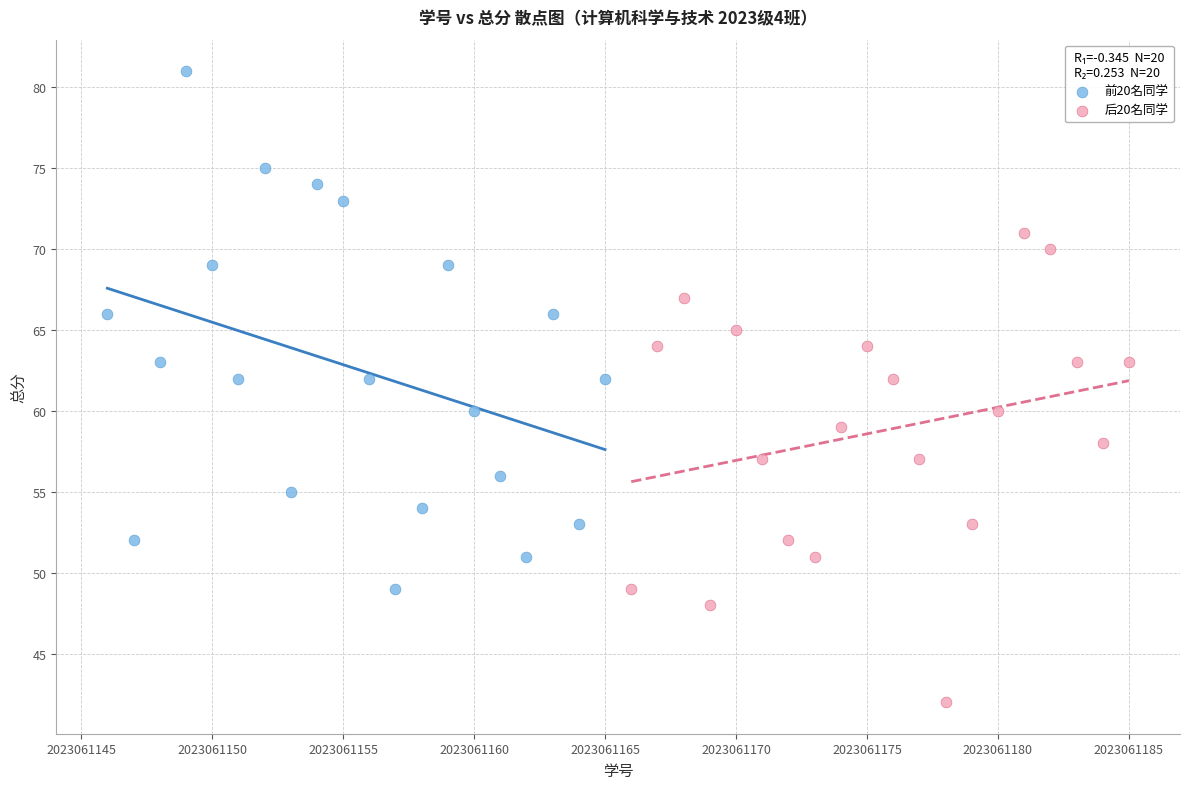

What are all the series names shown in the legend?

前20名同学, 后20名同学